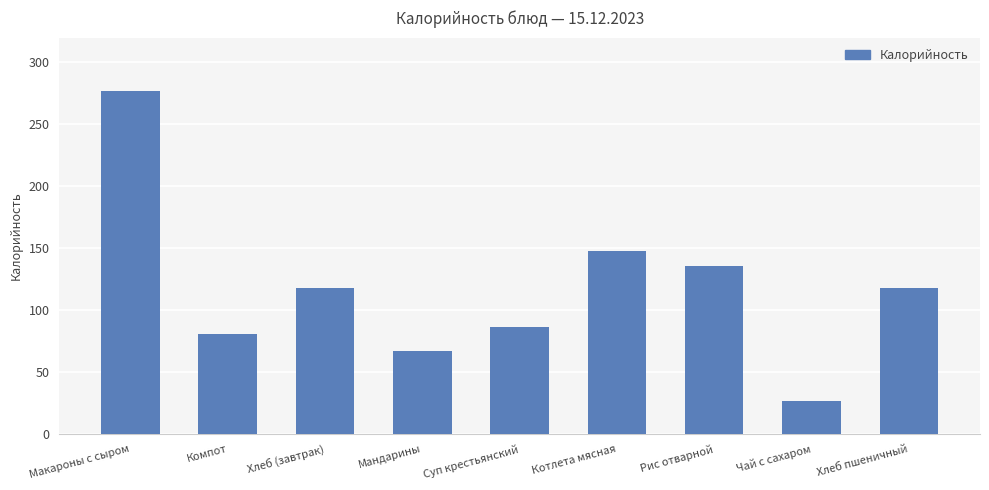

What position from the left is Мандарины?

4